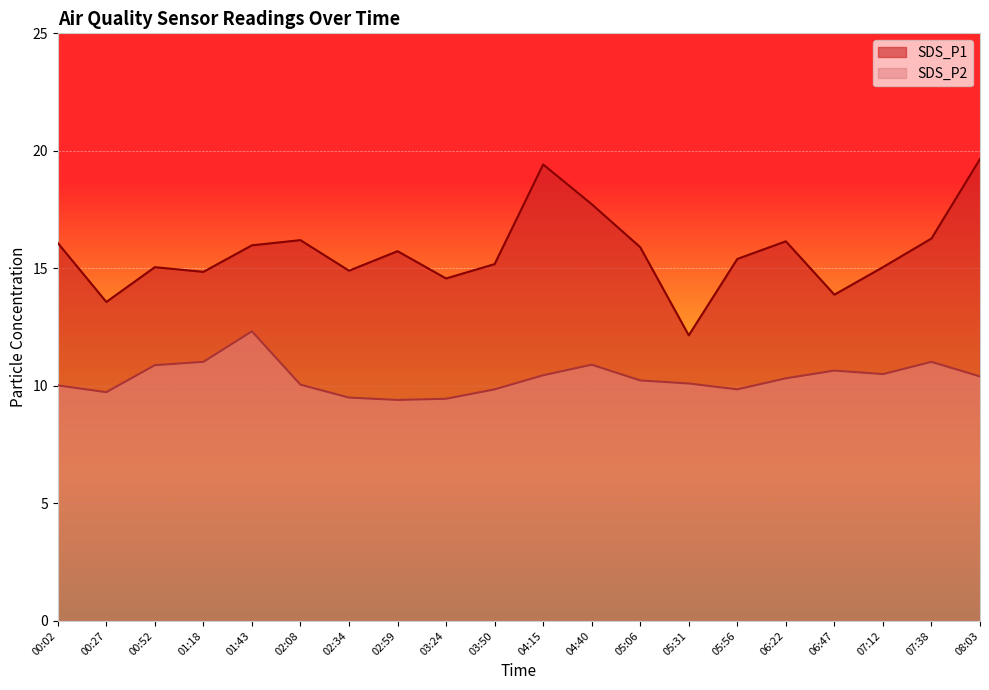

Reading left to right, what are all the values shown in this chart?

SDS_P1: 16.1	13.6	15.1	14.8	16.0	16.2	14.9	15.7	14.6	15.2	19.4	17.7	15.9	12.2	15.4	16.1	13.9	15.1	16.3	19.6
SDS_P2: 10.0	9.7	10.9	11.0	12.3	10.1	9.5	9.4	9.4	9.8	10.4	10.9	10.2	10.1	9.8	10.3	10.7	10.5	11.0	10.4